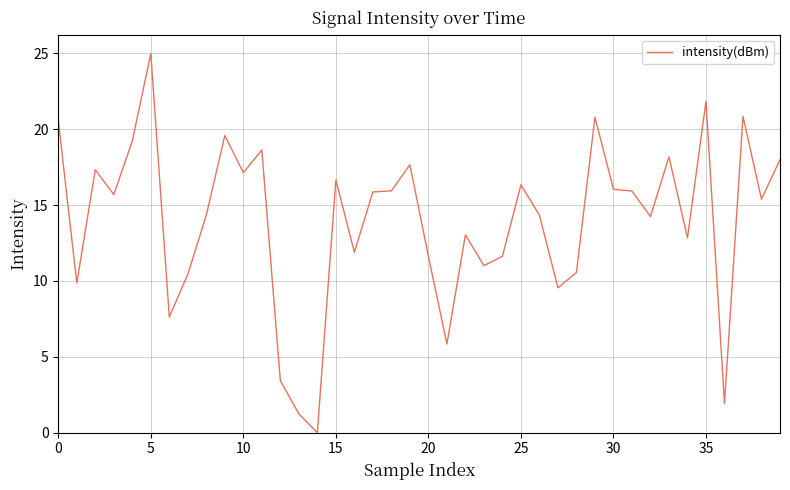

What is the maximum value shown in the chart?

25.0